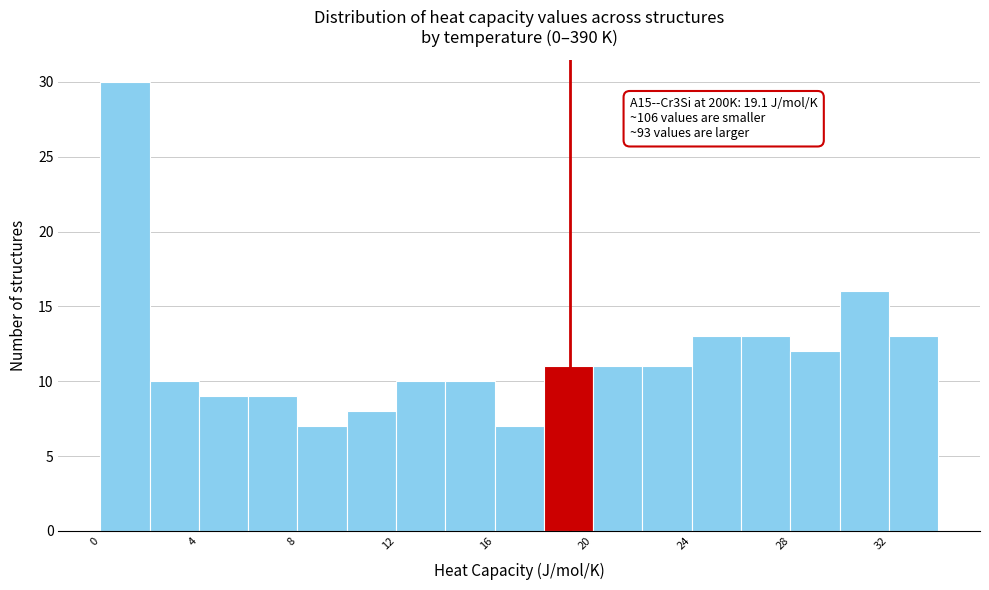

Which range on the x-axis has the tallest bar?

0 to 2